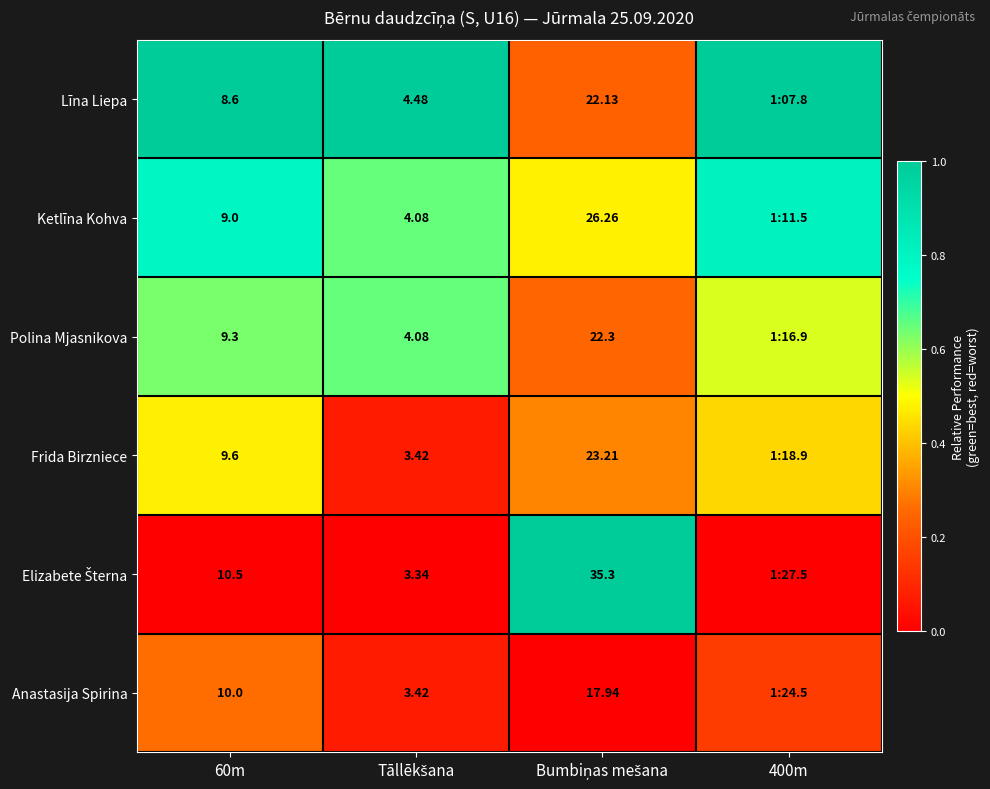

Is it true that Elizabete Šterna equals 0.0 at 400m?

True